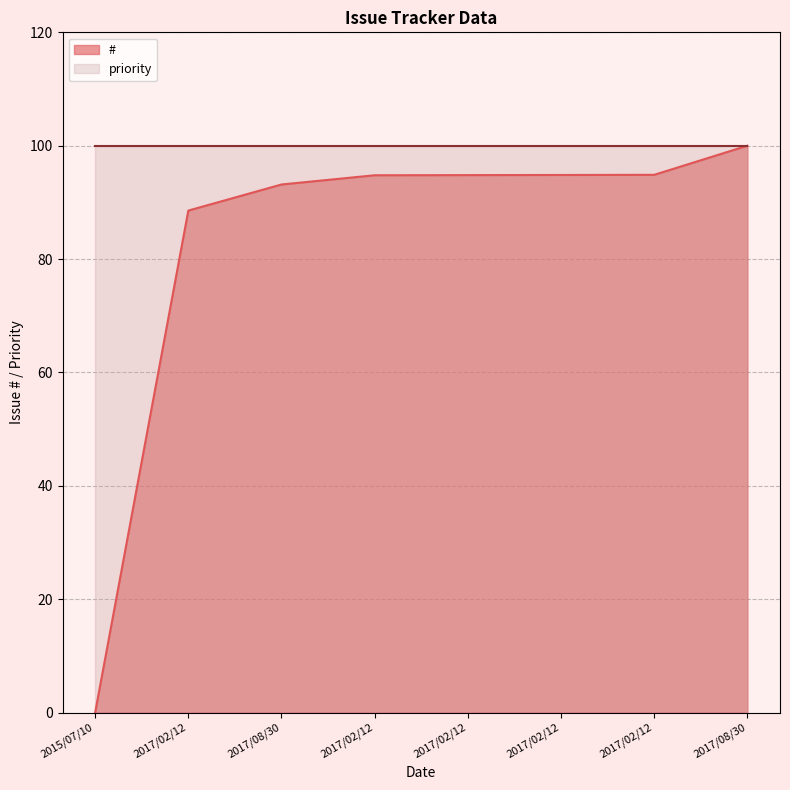

Reading left to right, extract all data points from this chart.

2015/07/10=0.0	2017/02/12=88.6	2017/08/30=93.2	2017/02/12=94.8	2017/02/12=94.8	2017/02/12=94.8	2017/02/12=94.9	2017/08/30=100.0